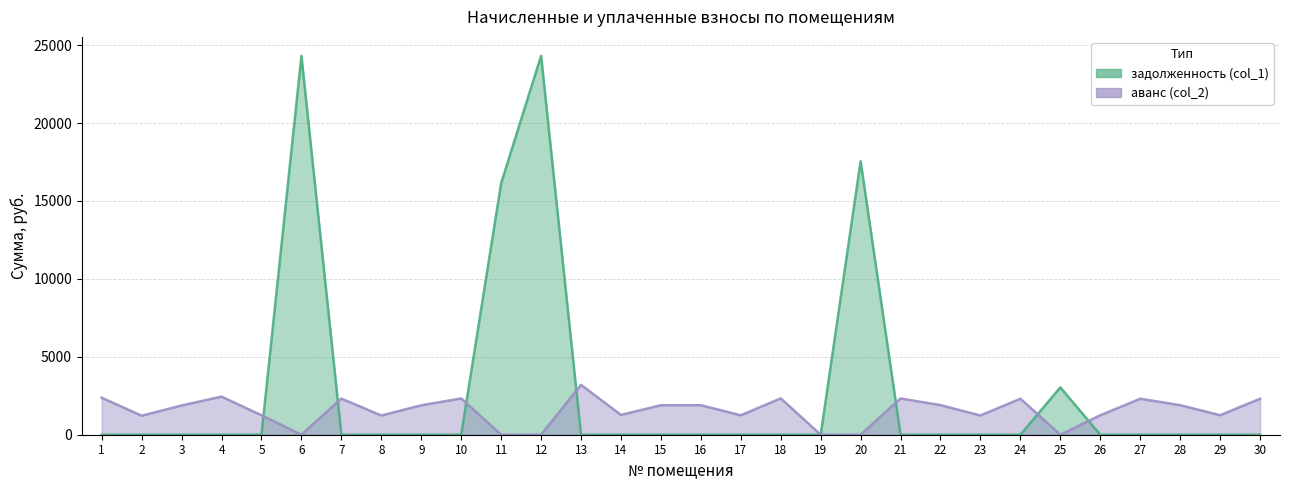

What is the average value of the аванс (col_2) series?

1519.0